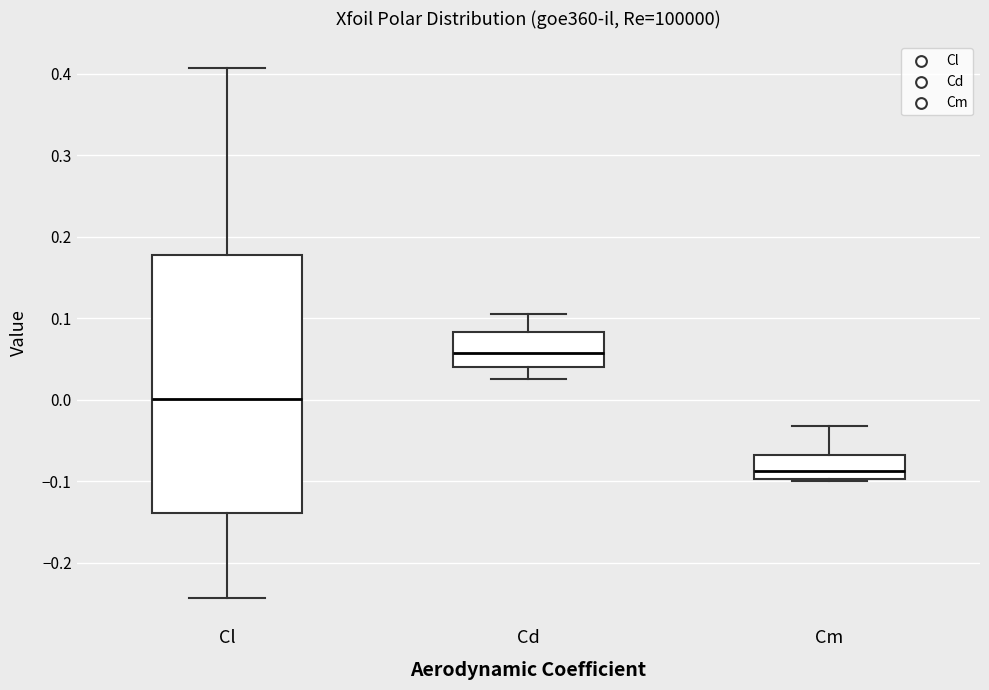

Comparing the boxes themselves (not the whiskers), which one is the tallest?

Cl